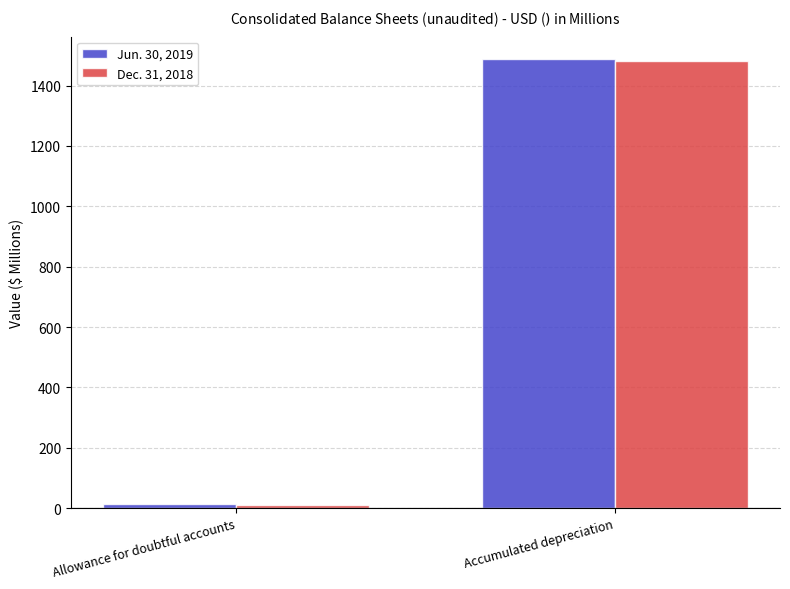

What is the value of the Dec. 31, 2018 bar at the 1st from the left?

11.6